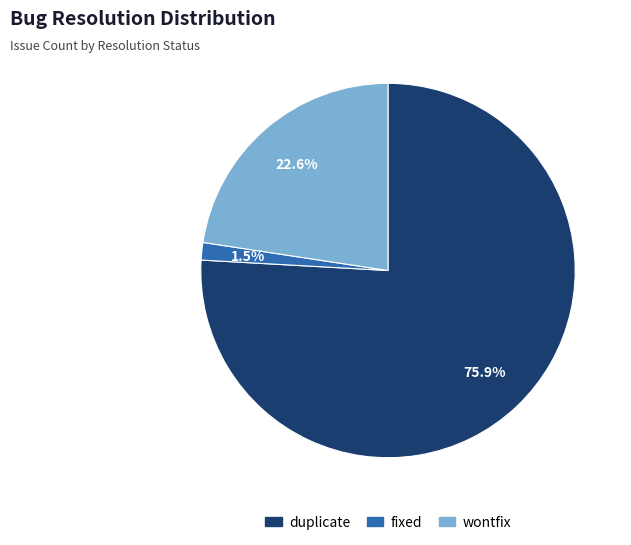

To the nearest percent, what percentage of the pie is duplicate?

76%